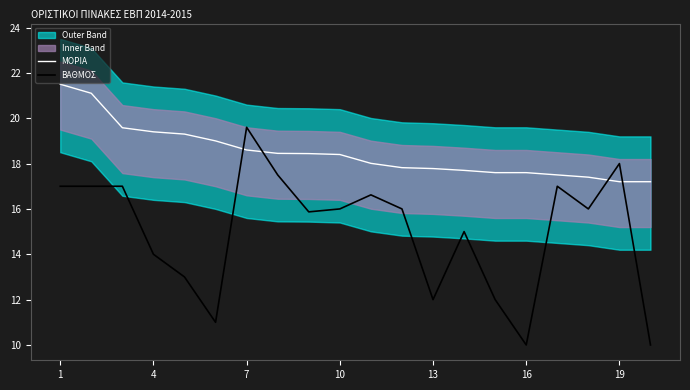

The ΜΟΡΙΑ series shows 26.6 at 19. True or false?

False